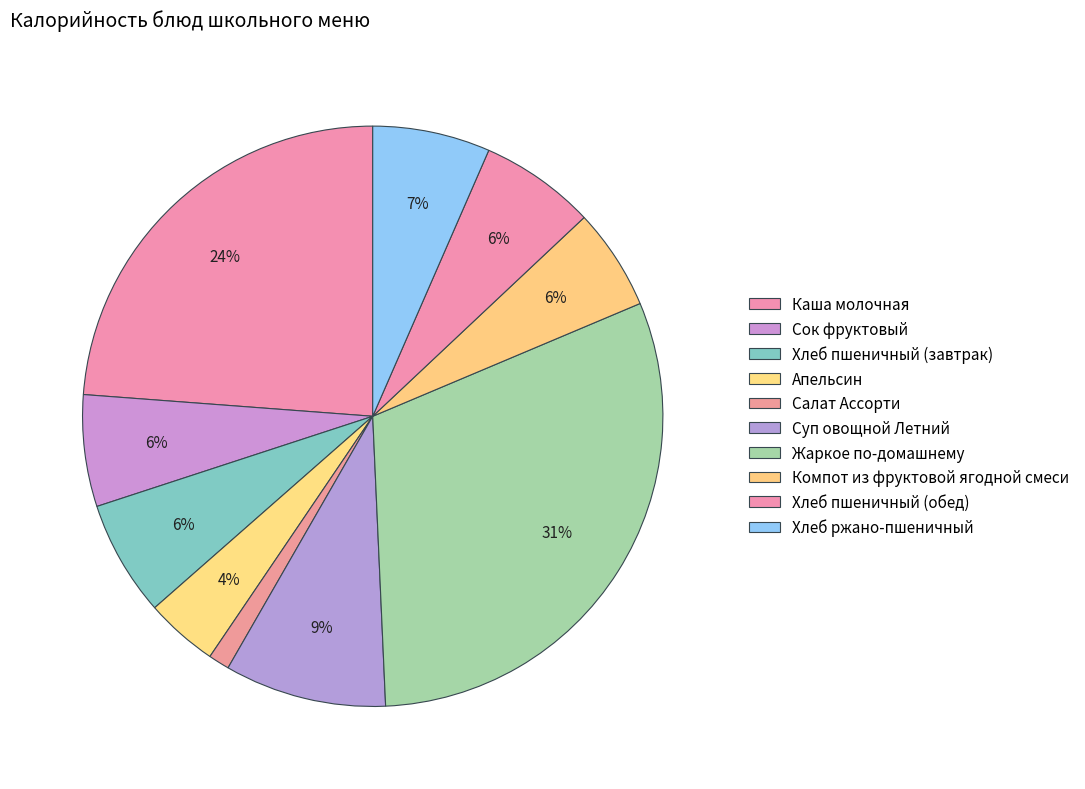

Count the number of slices in the pie.

10